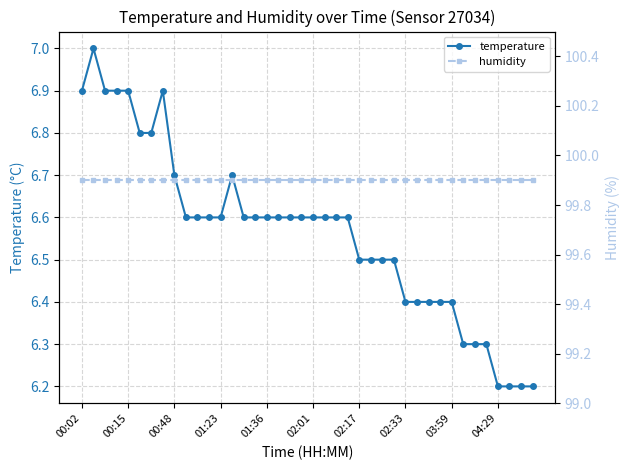

At how many categories does at least one series exceed 82?

40